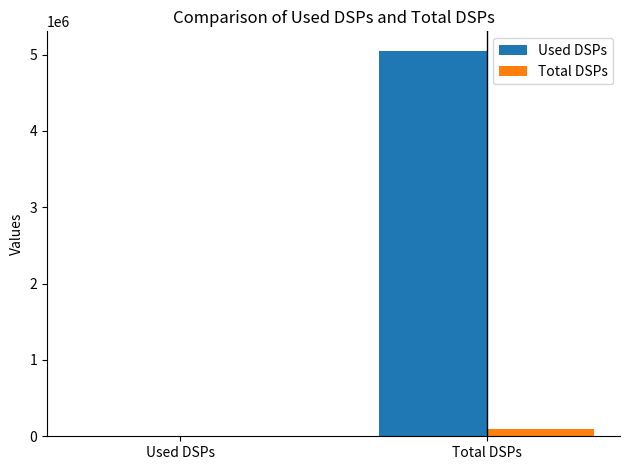

Reading left to right, what are all the values shown in this chart?

Used DSPs: Used DSPs=0.0	Total DSPs=5052686.2
Total DSPs: Used DSPs=0.0	Total DSPs=98654.0